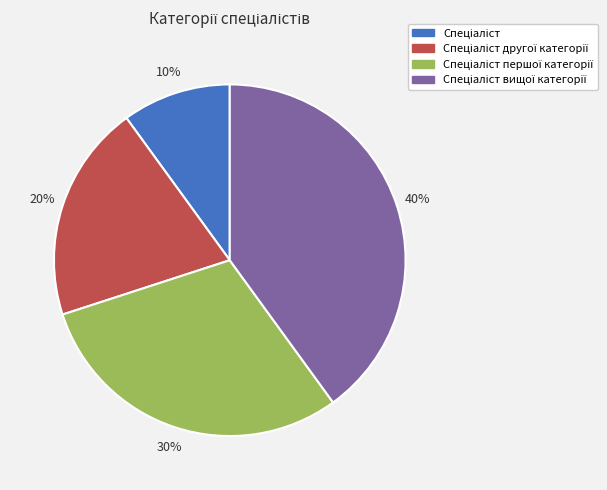

Count the number of slices in the pie.

4